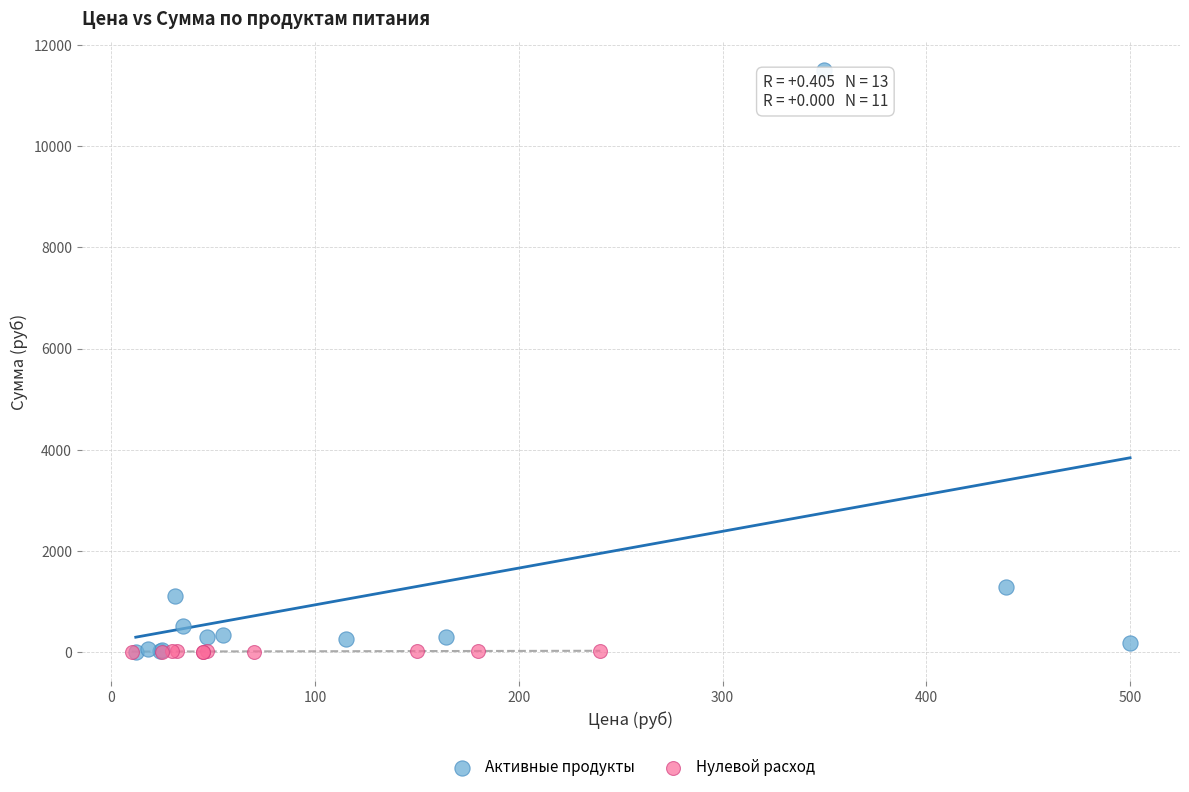

Which series has the widest spread of Y values?

Активные продукты